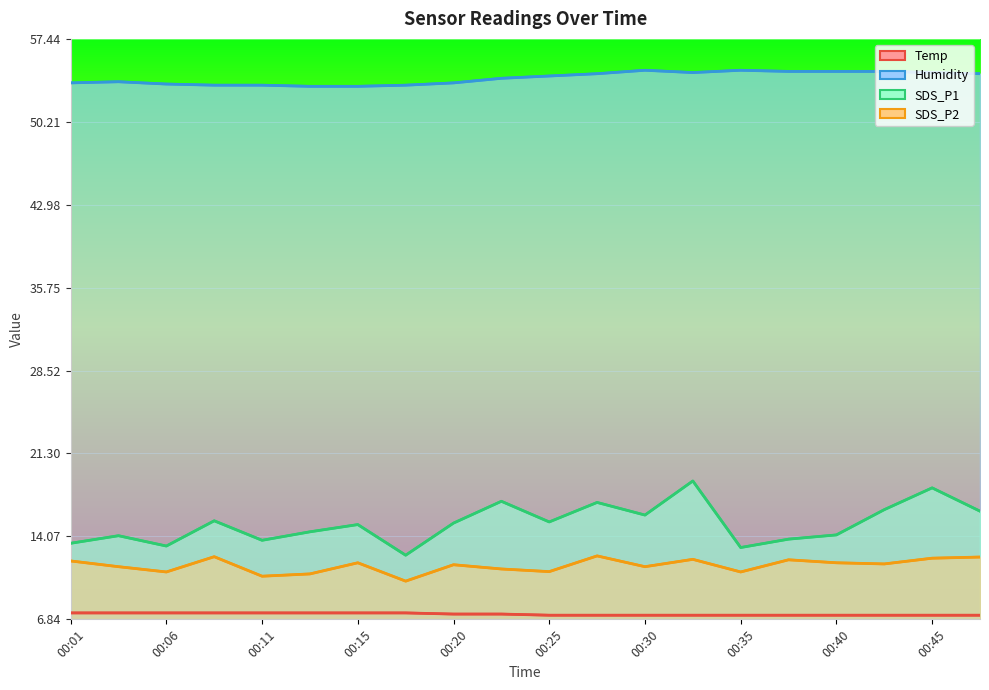

Where is the first local minimum for SDS_P1?

00:06